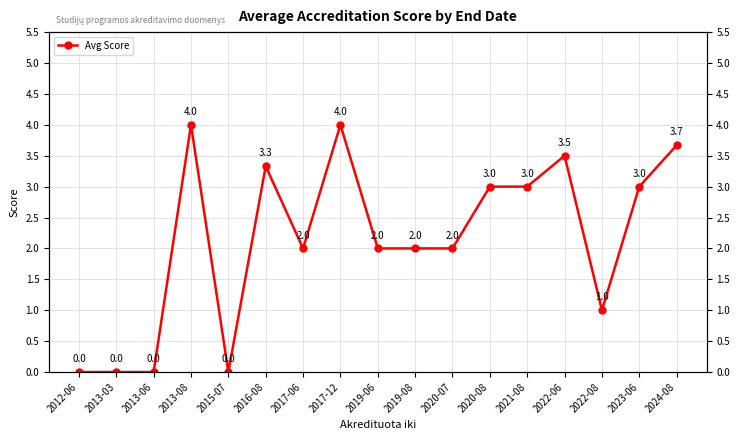

What is the maximum value shown in the chart?

4.0